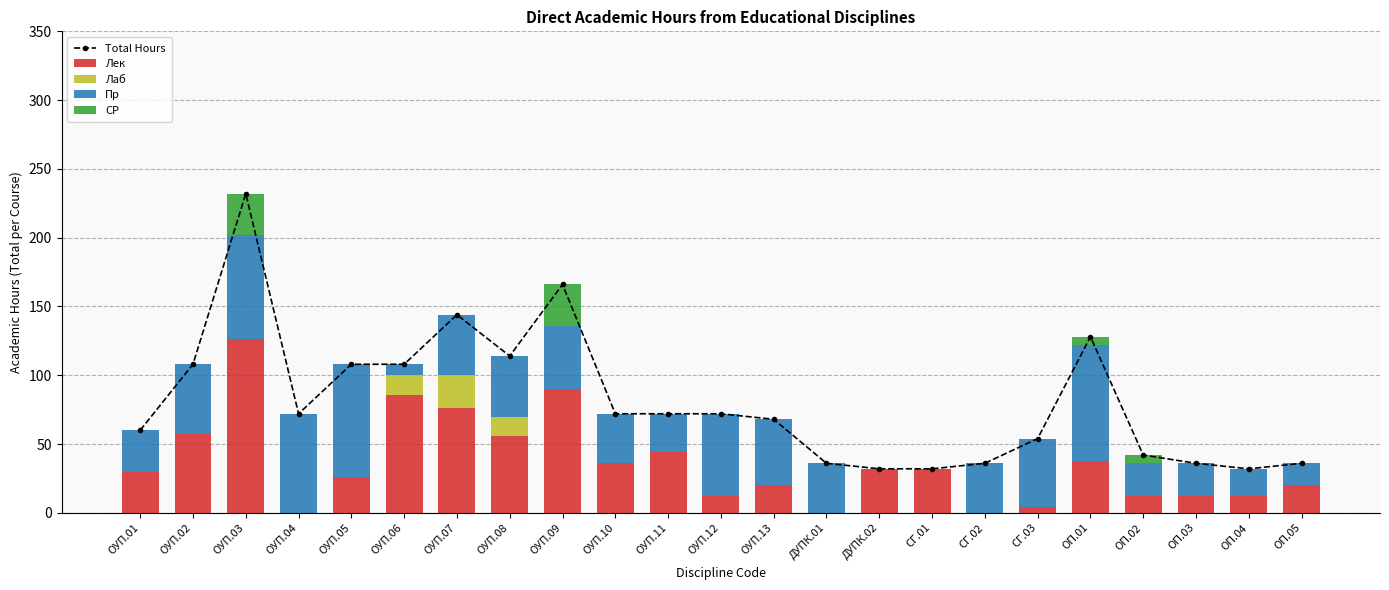

Reading right to left, extract all data points from this chart.

Total Hours: ОП.05=36	ОП.04=32	ОП.03=36	ОП.02=42	ОП.01=128	СГ.03=54	СГ.02=36	СГ.01=32	ДУПК.02=32	ДУПК.01=36	ОУП.13=68	ОУП.12=72	ОУП.11=72	ОУП.10=72	ОУП.09=166	ОУП.08=114	ОУП.07=144	ОУП.06=108	ОУП.05=108	ОУП.04=72	ОУП.03=232	ОУП.02=108	ОУП.01=60
Лек: ОП.05=20	ОП.04=12	ОП.03=12	ОП.02=12	ОП.01=38	СГ.03=4	СГ.02=0	СГ.01=32	ДУПК.02=32	ДУПК.01=0	ОУП.13=20	ОУП.12=12	ОУП.11=44	ОУП.10=36	ОУП.09=90	ОУП.08=56	ОУП.07=76	ОУП.06=86	ОУП.05=26	ОУП.04=0	ОУП.03=126	ОУП.02=57	ОУП.01=30
Лаб: ОП.05=0	ОП.04=0	ОП.03=0	ОП.02=0	ОП.01=0	СГ.03=0	СГ.02=0	СГ.01=0	ДУПК.02=0	ДУПК.01=0	ОУП.13=0	ОУП.12=0	ОУП.11=0	ОУП.10=0	ОУП.09=0	ОУП.08=14	ОУП.07=24	ОУП.06=14	ОУП.05=0	ОУП.04=0	ОУП.03=0	ОУП.02=0	ОУП.01=0
Пр: ОП.05=16	ОП.04=20	ОП.03=24	ОП.02=24	ОП.01=84	СГ.03=50	СГ.02=36	СГ.01=0	ДУПК.02=0	ДУПК.01=36	ОУП.13=48	ОУП.12=60	ОУП.11=28	ОУП.10=36	ОУП.09=46	ОУП.08=44	ОУП.07=44	ОУП.06=8	ОУП.05=82	ОУП.04=72	ОУП.03=76	ОУП.02=51	ОУП.01=30
СР: ОП.05=0	ОП.04=0	ОП.03=0	ОП.02=6	ОП.01=6	СГ.03=0	СГ.02=0	СГ.01=0	ДУПК.02=0	ДУПК.01=0	ОУП.13=0	ОУП.12=0	ОУП.11=0	ОУП.10=0	ОУП.09=30	ОУП.08=0	ОУП.07=0	ОУП.06=0	ОУП.05=0	ОУП.04=0	ОУП.03=30	ОУП.02=0	ОУП.01=0